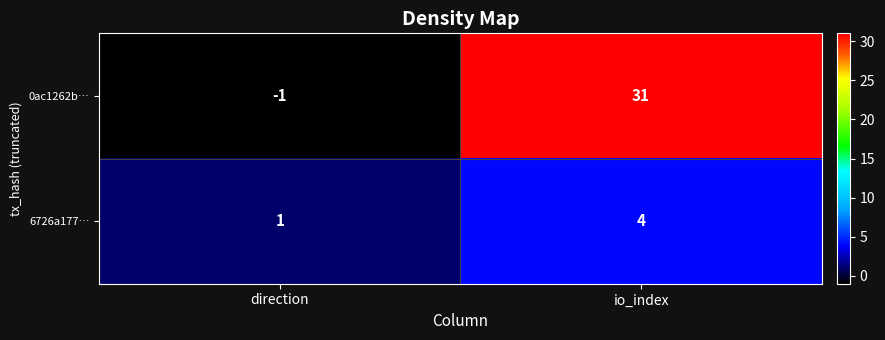

List the labels in order of 6726a177… value, largest first.

io_index, direction